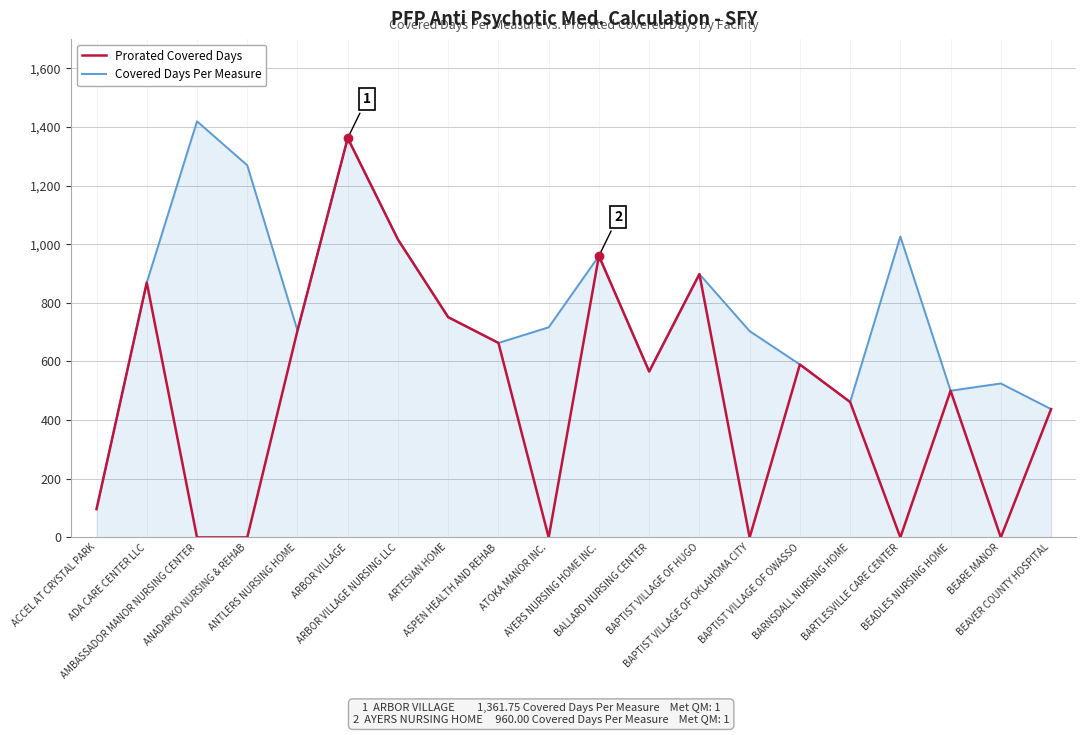

At which label does Covered Days Per Measure reach its peak?

AMBASSADOR MANOR NURSING CENTER